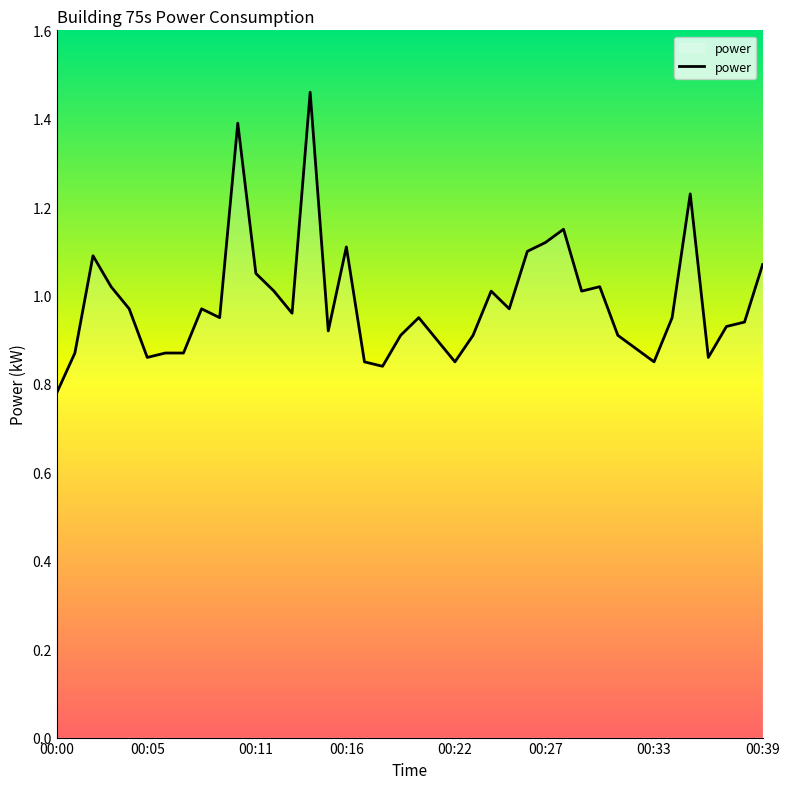

True or false: the data shows 0.3 at 00:05.

False